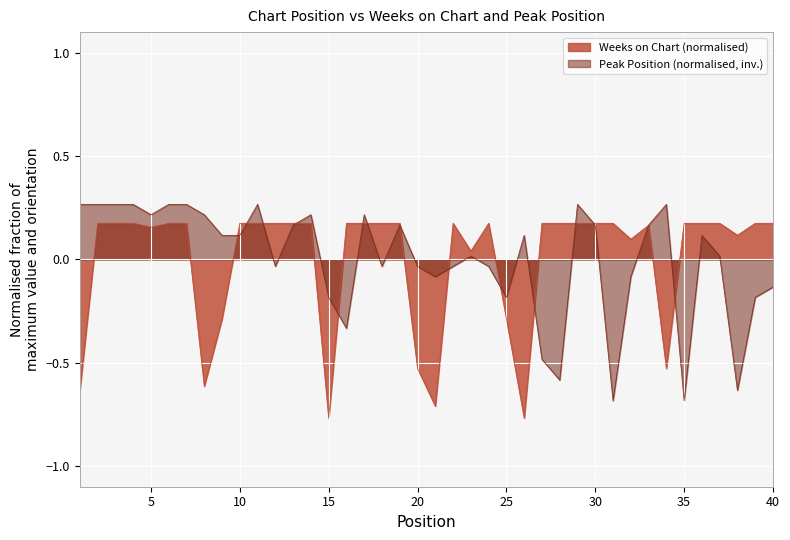

At 14, list the series in order from smallest to largest.

Weeks on Chart, Peak Position